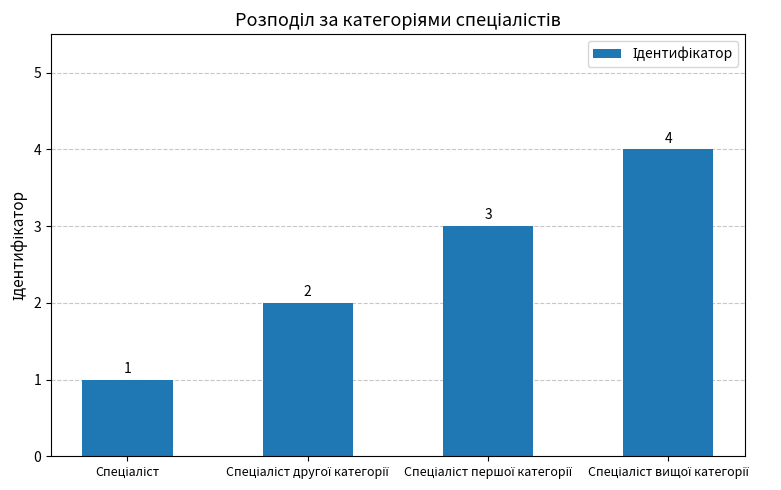

How many values are between 2 and 4?

3